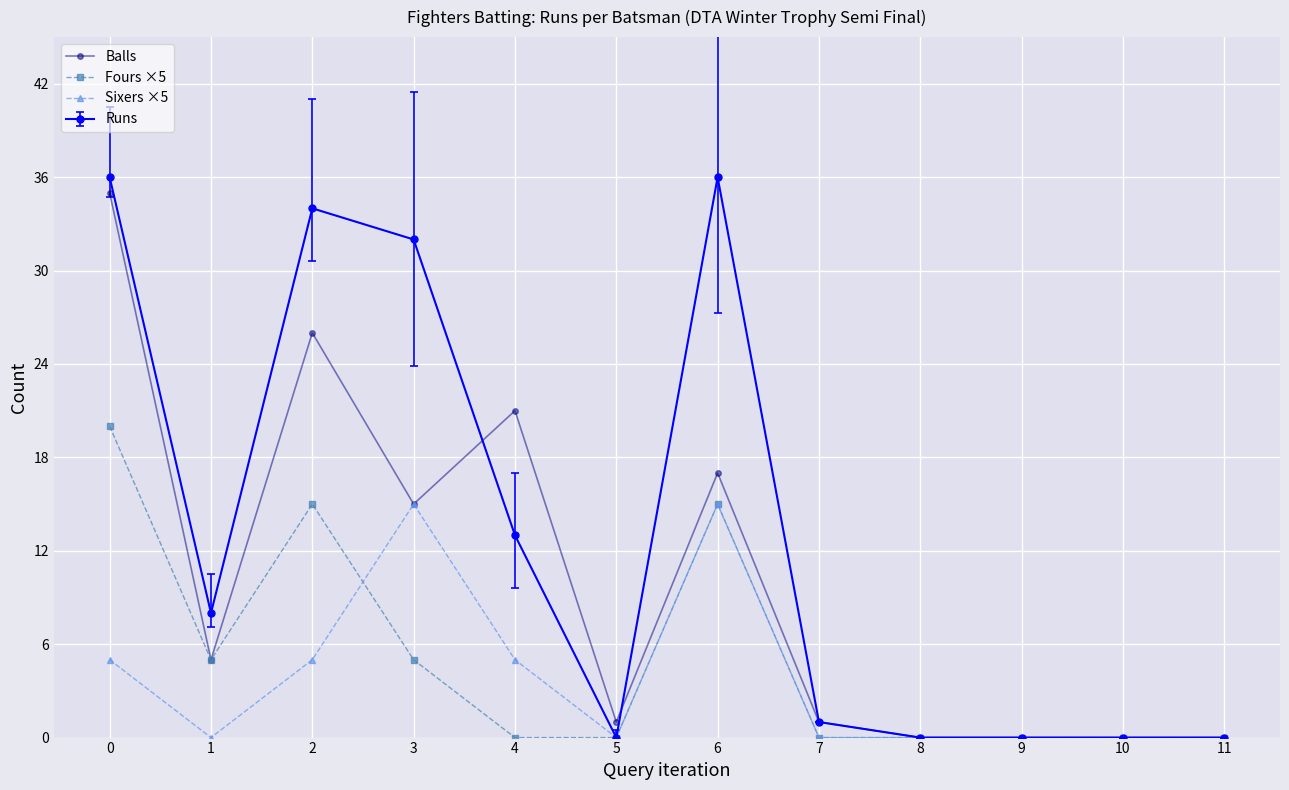

True or false: Fours ×5 has more than 0 points higher than both neighbors.

True